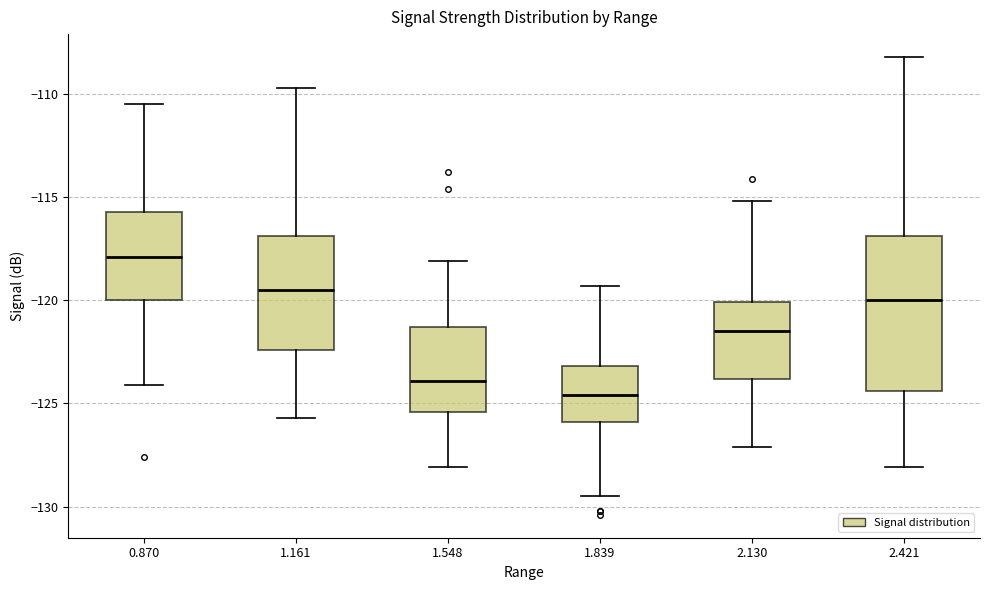

Which box's median line is the lowest?

1.839